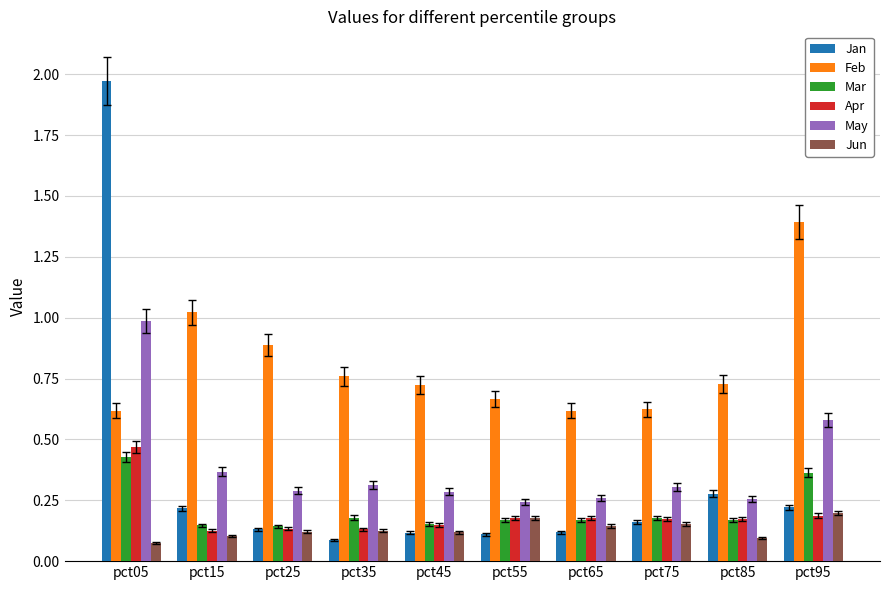

At which category does the chart reach its peak across all series?

pct05